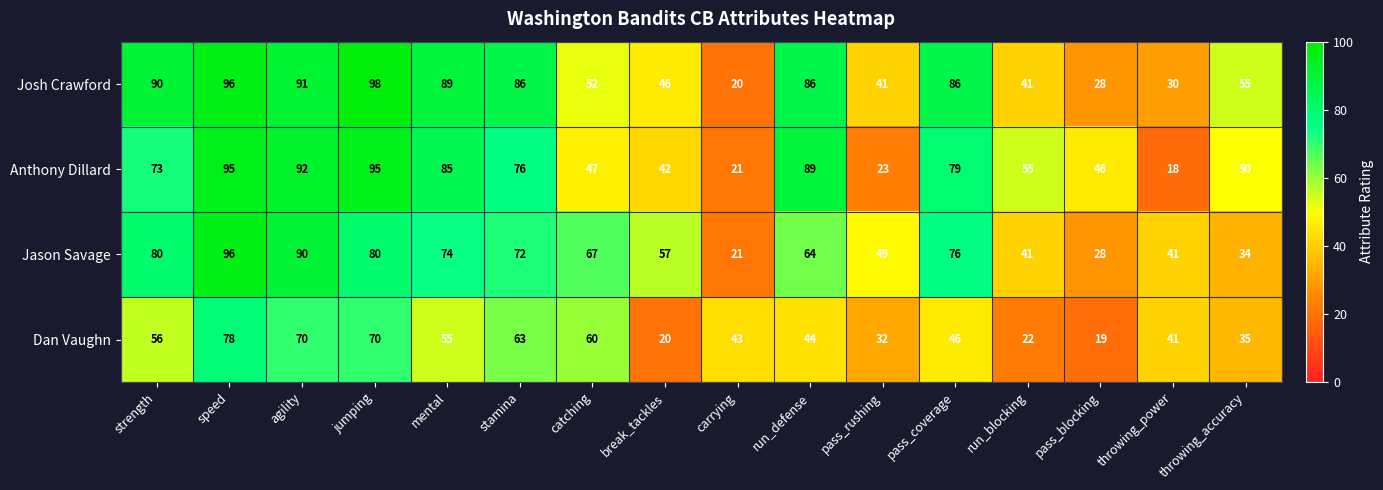

Which series has the largest range (max minus min)?

Josh Crawford